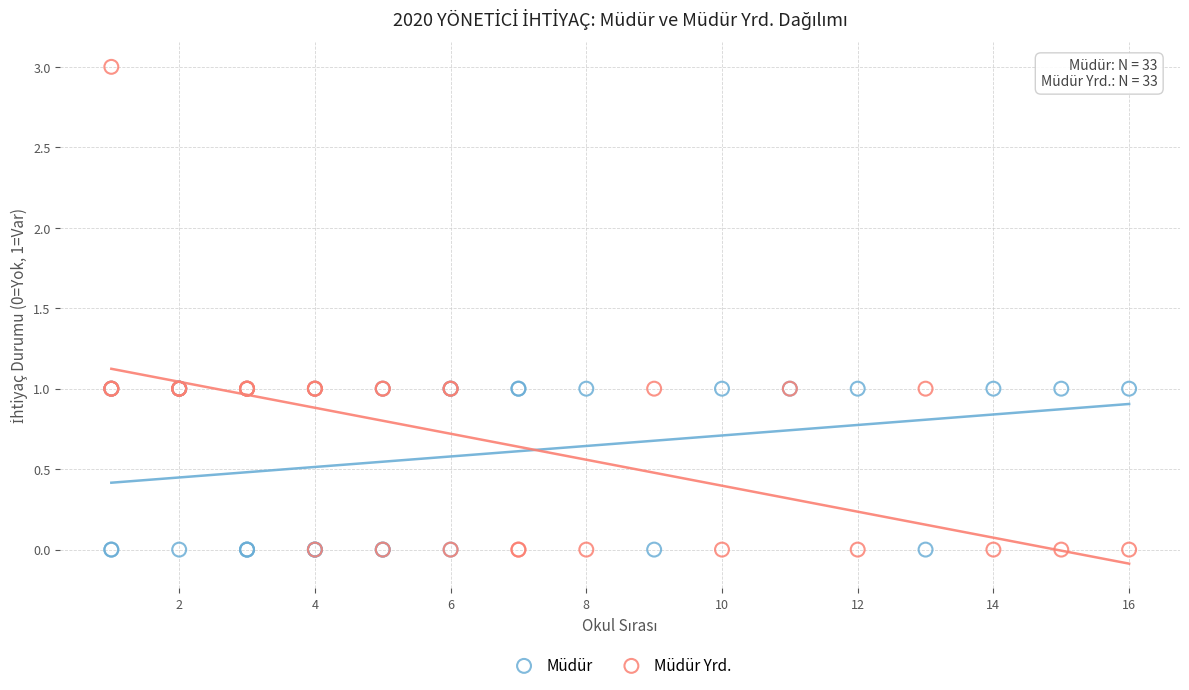

Which series contains the highest Y value?

Müdür Yrd.